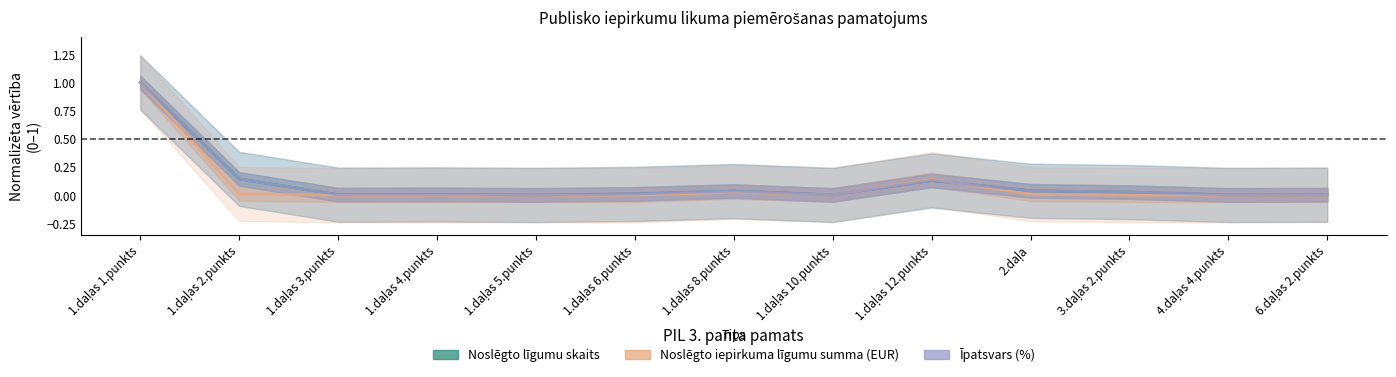

How many intersections are there between Īpatsvars (%) and Noslēgto līgumu skaits?

7